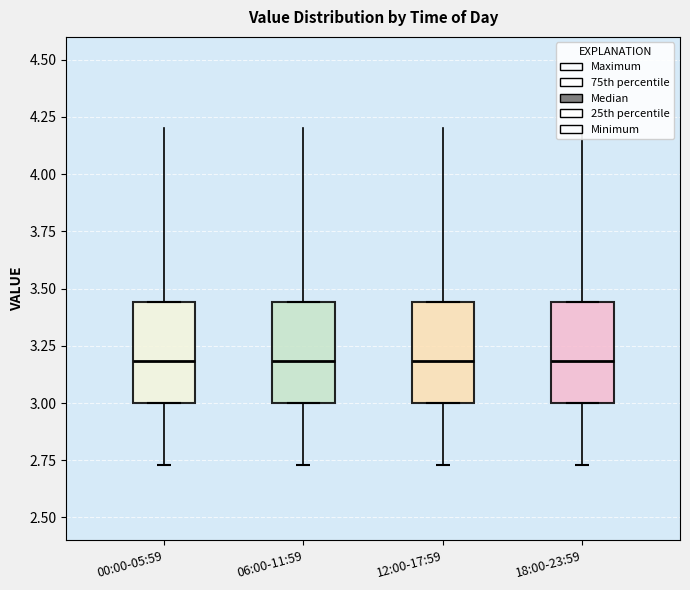

Reading left to right, read every box against the y-axis: the position of its median line, the range the box covers, and the ends of its whiskers. The values are not printed on the chart, so give them approximately, as read against the axis.

00:00-05:59: median 3.20, box 3.00 to 3.45, whiskers 3.00 to 3.45
06:00-11:59: median 3.20, box 3.00 to 3.45, whiskers 3.00 to 3.45
12:00-17:59: median 3.20, box 3.00 to 3.45, whiskers 3.00 to 3.45
18:00-23:59: median 3.20, box 3.00 to 3.45, whiskers 3.00 to 3.45